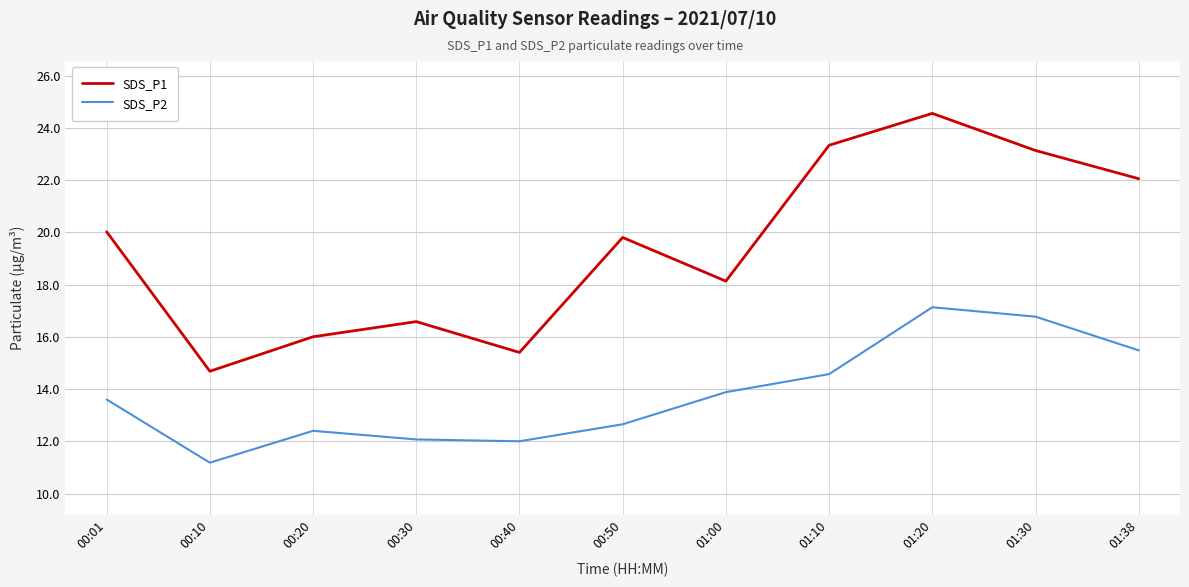

What is the sum of all SDS_P2 values?

151.7